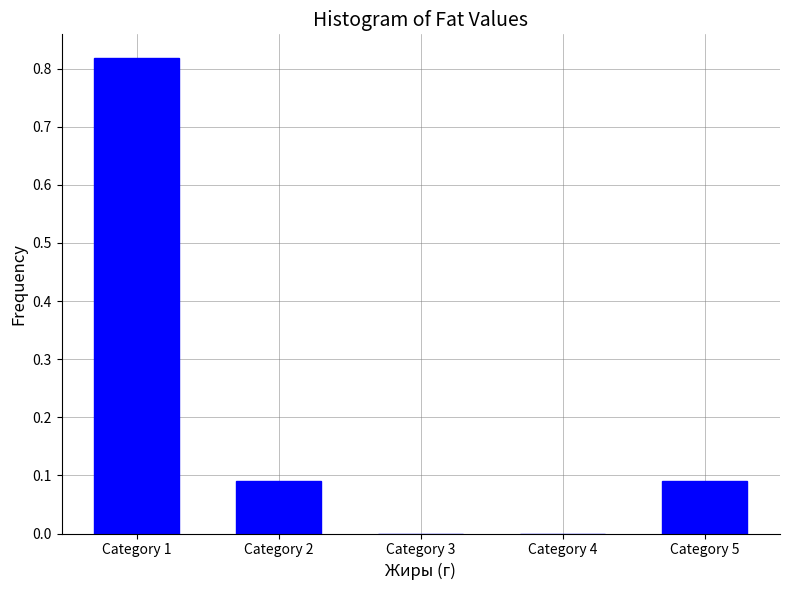

What is the sum of all values?

1.0